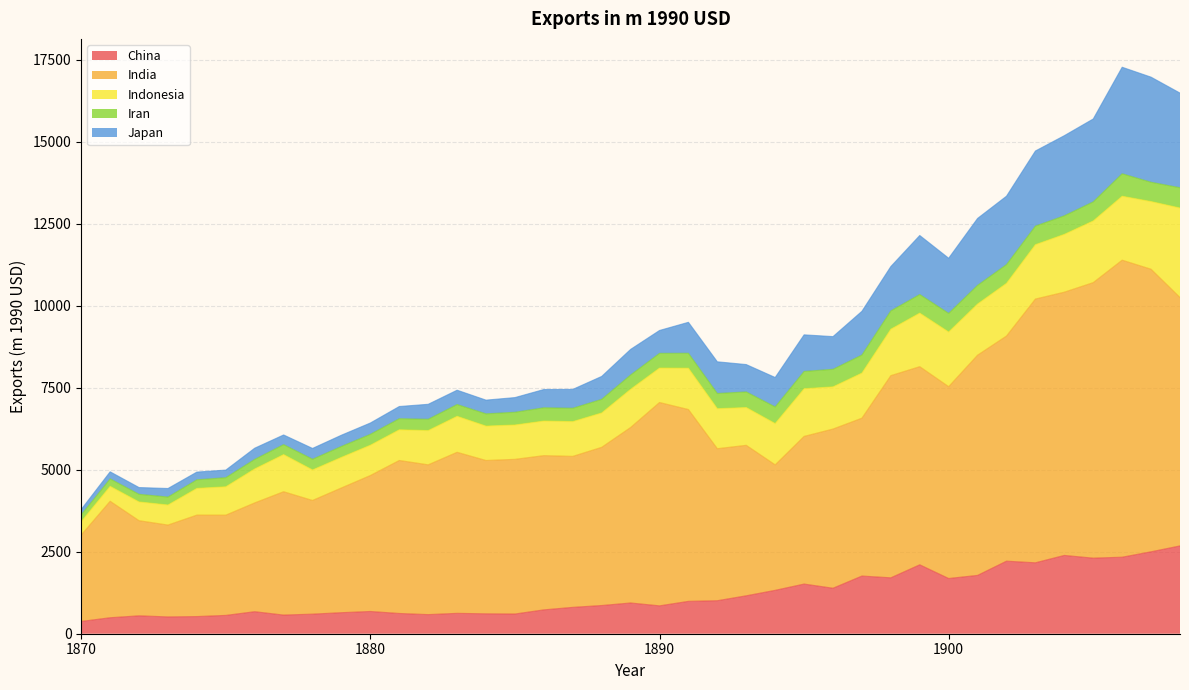

How many values in the China series are below 860?

19